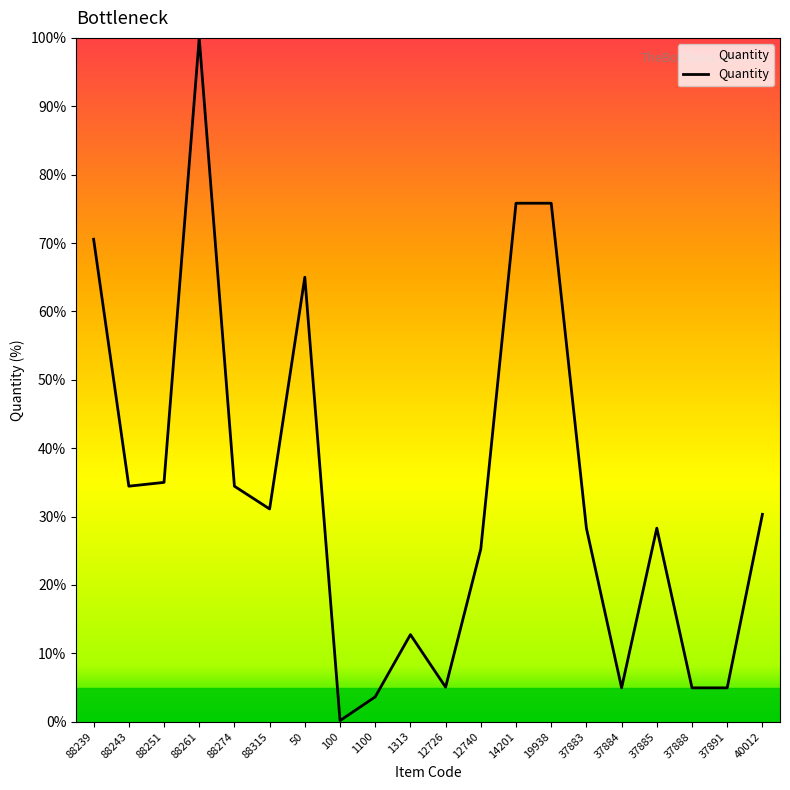

What position from the left is 14201?

13